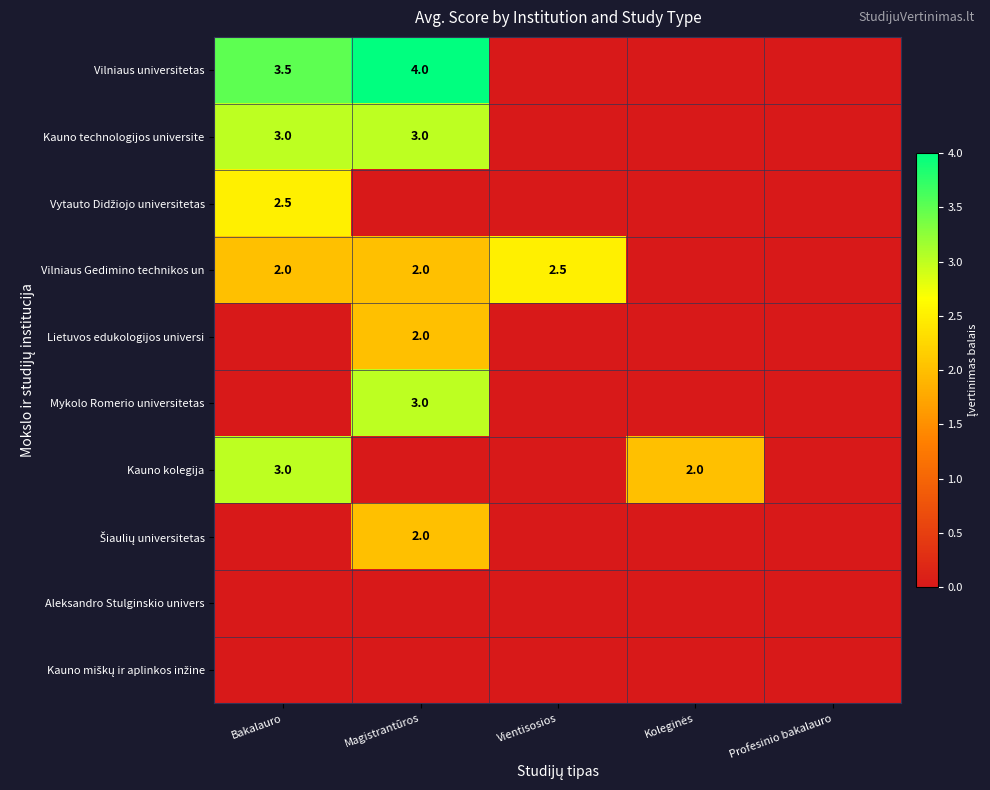

Which has a higher value, Koleginės or Profesinio bakalauro?

Koleginės